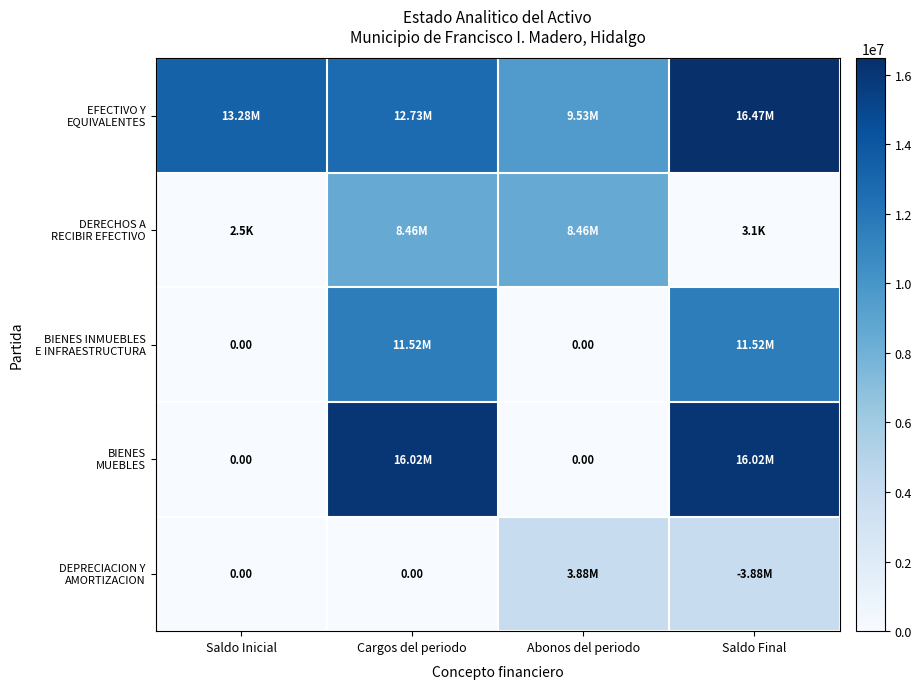

What is the maximum value for DEPRECIACION Y AMORTIZACION?

3882107.2